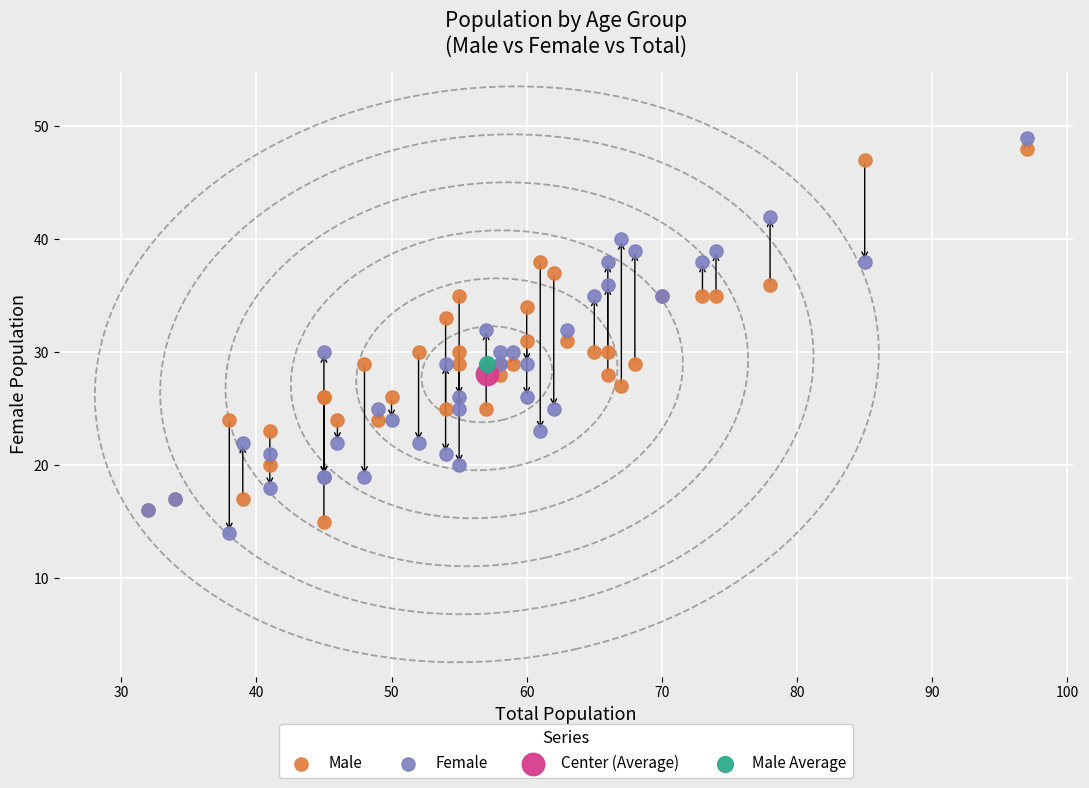

What are all the series names shown in the legend?

Male, Female, Center (Average), Male Average